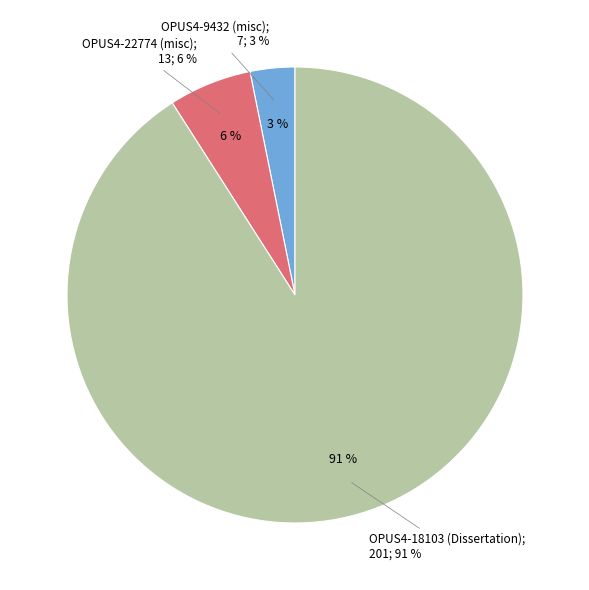

Rank the categories by value from lowest to highest.

OPUS4-9432 (misc), OPUS4-22774 (misc), OPUS4-18103 (Dissertation)